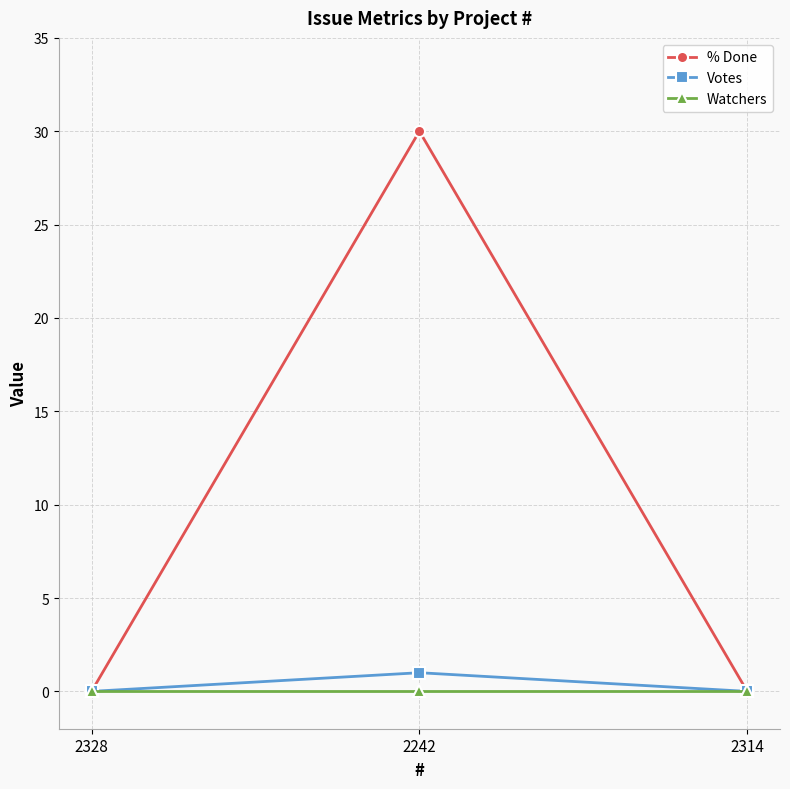

Reading left to right, transcribe all the data shown in this chart.

% Done: 2328=0	2242=30	2314=0
Votes: 2328=0	2242=1	2314=0
Watchers: 2328=0	2242=0	2314=0